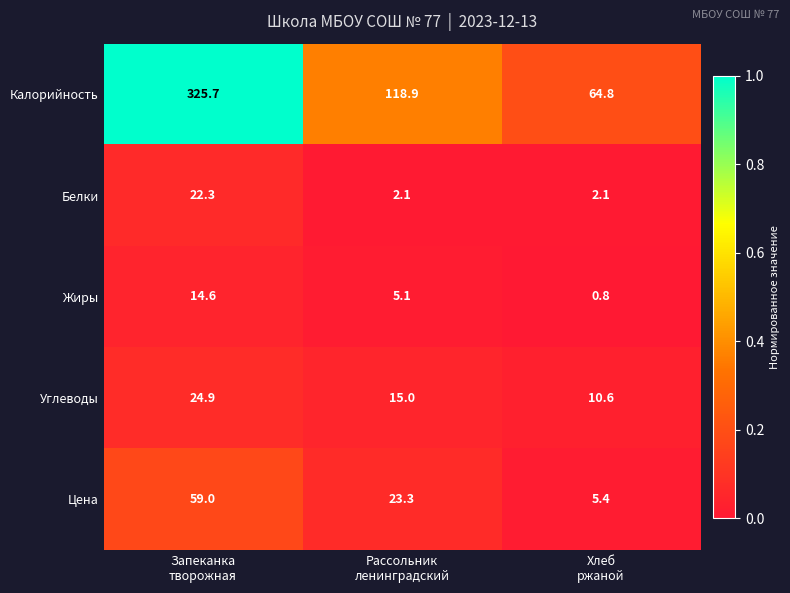

Which series has the largest total across all categories?

Калорийность